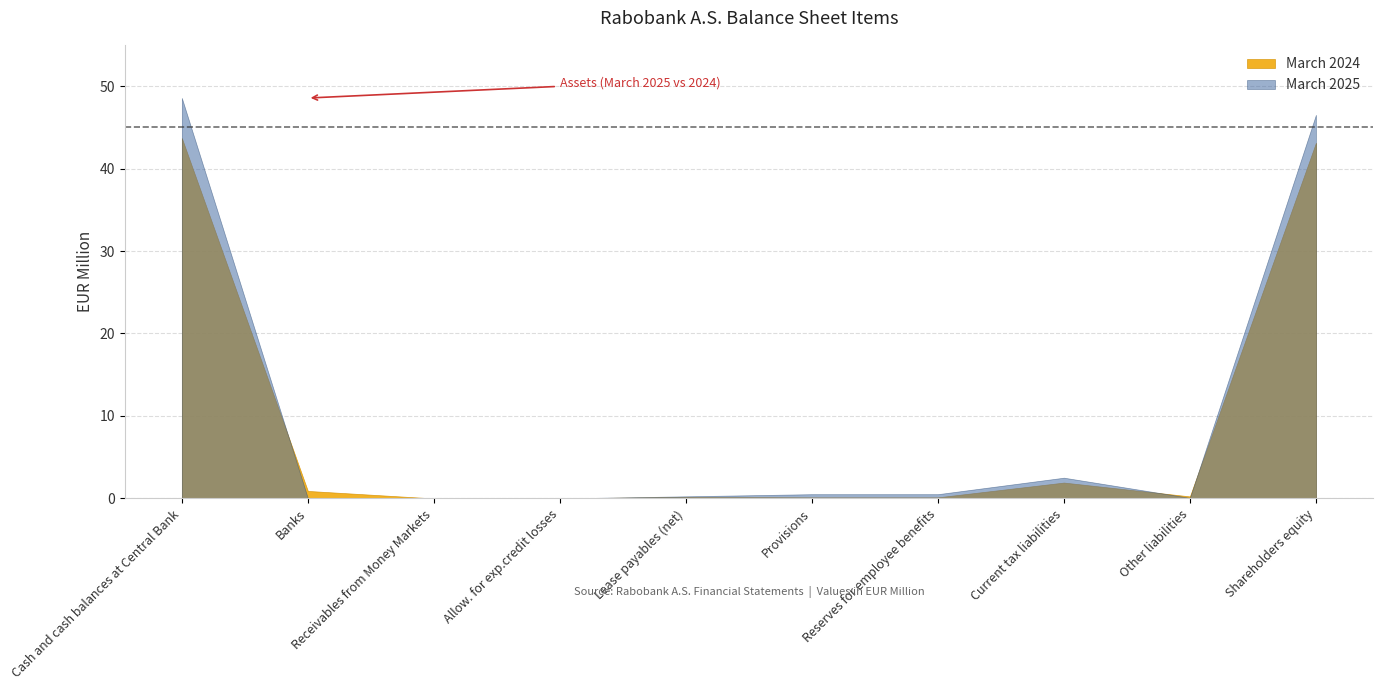

Where is the data nearest to the value 0?

Receivables from Money Markets